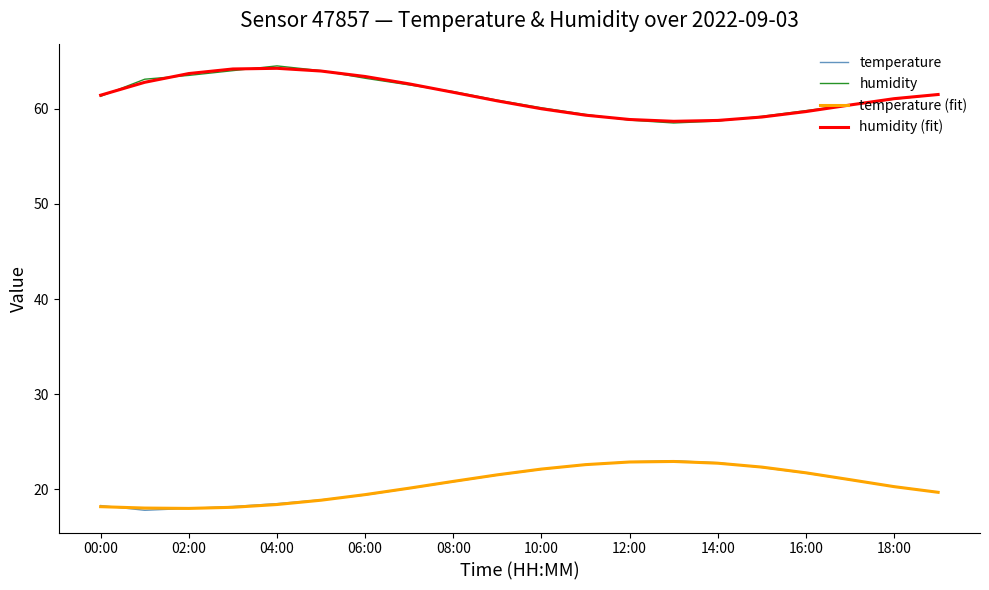

What is the minimum value for humidity?

58.5